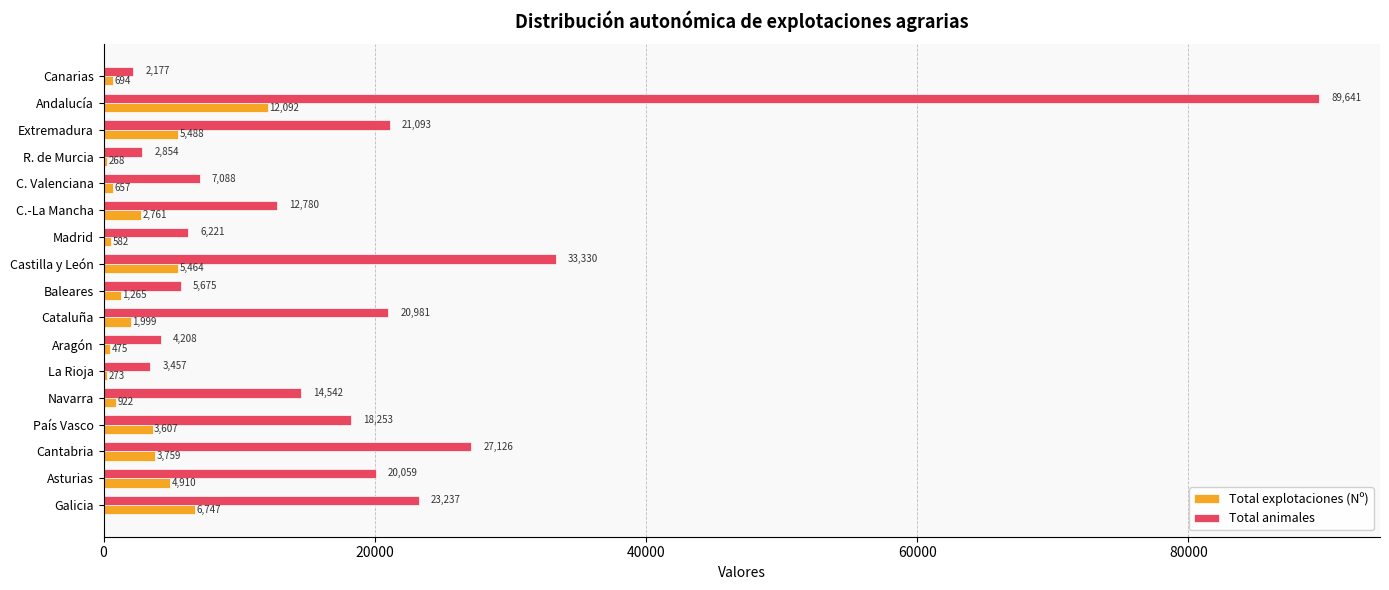

Which series has the largest total across all categories?

Total animales